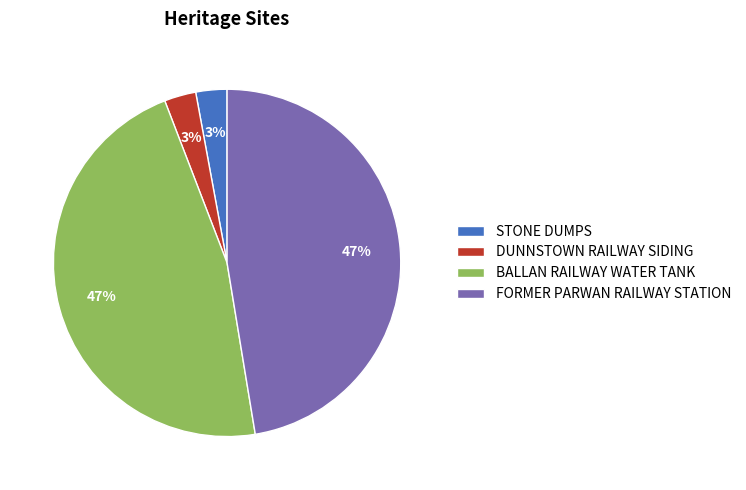

To the nearest percent, what is the average slice percentage?

25%